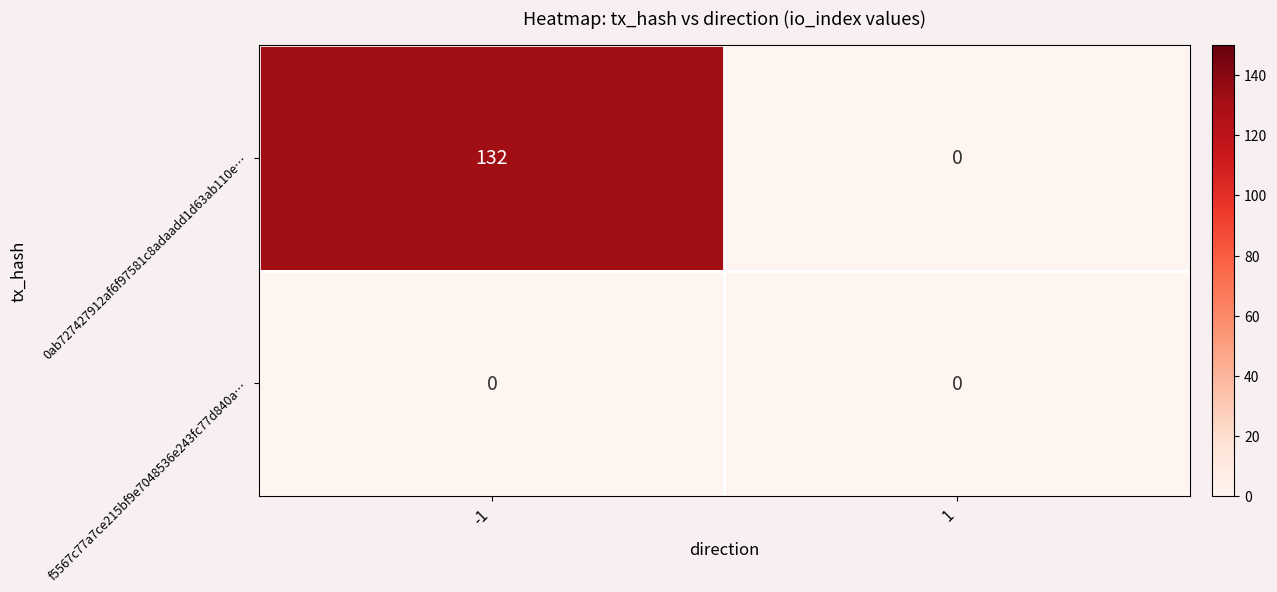

Which series changed the most between -1 and 1?

0ab727427912af6f97581c8adaadd1d63ab110e…